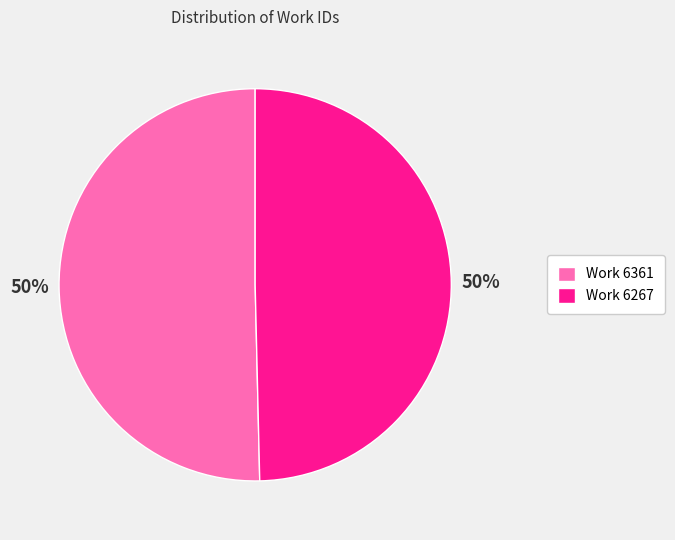

The Work 6361 slice represents 36% of the pie. True or false?

False